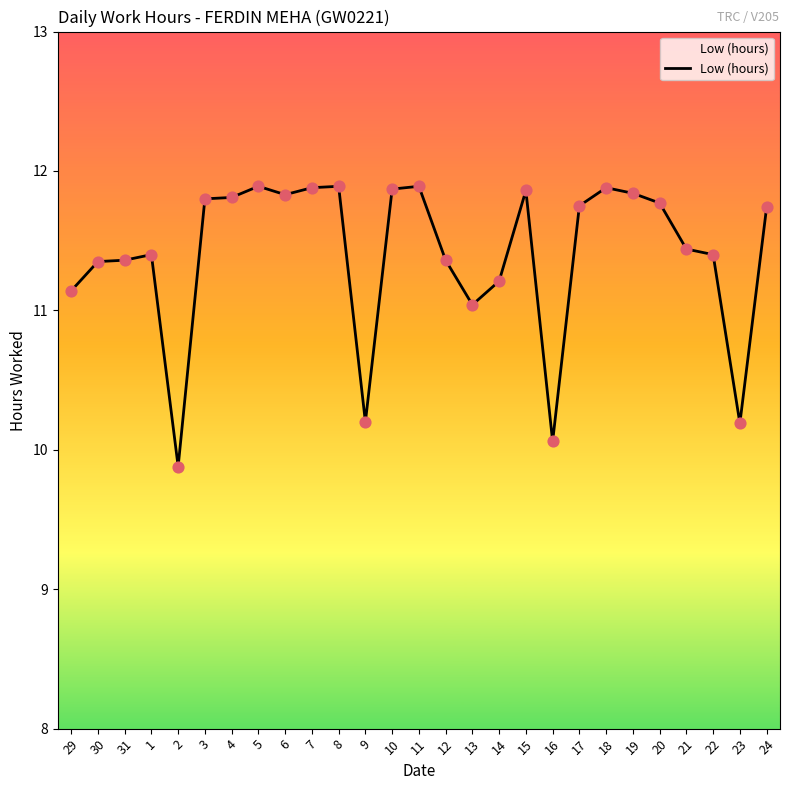

Which has a higher value, 1 or 19?

19